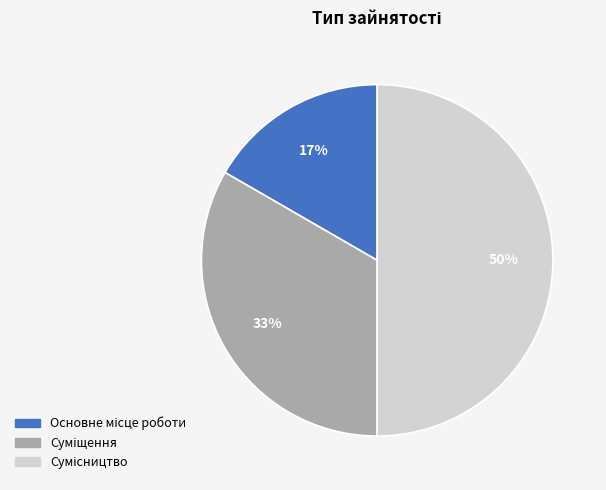

To the nearest percent, what is the average slice percentage?

33%